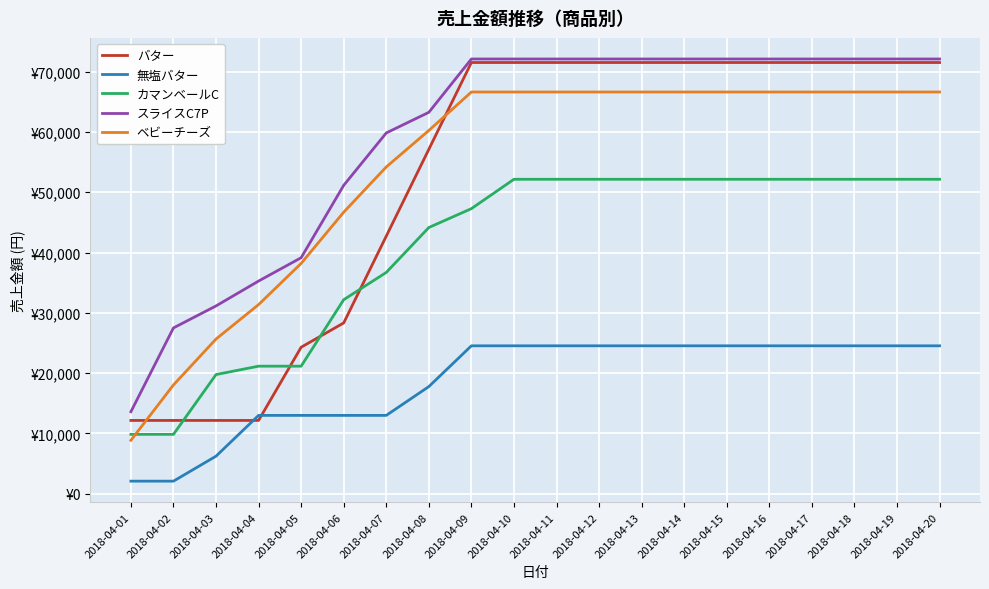

Does the chart display data point markers on the line(s)?

No